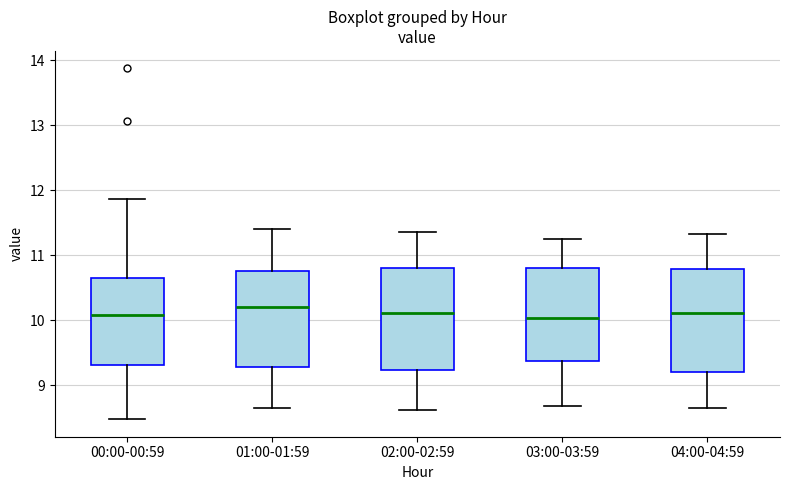

Reading left to right, transcribe this box plot: for each box, give where its median line is, the range the box spans, and where its two whiskers end, as read against the y-axis. The values are not printed on the chart, so give them approximately, as read against the axis.

00:00-00:59: median 10.1, box 9.3 to 10.7, whiskers 8.5 to 11.9
01:00-01:59: median 10.2, box 9.3 to 10.8, whiskers 8.7 to 11.4
02:00-02:59: median 10.1, box 9.2 to 10.8, whiskers 8.6 to 11.4
03:00-03:59: median 10.0, box 9.4 to 10.8, whiskers 8.7 to 11.3
04:00-04:59: median 10.1, box 9.2 to 10.8, whiskers 8.7 to 11.3